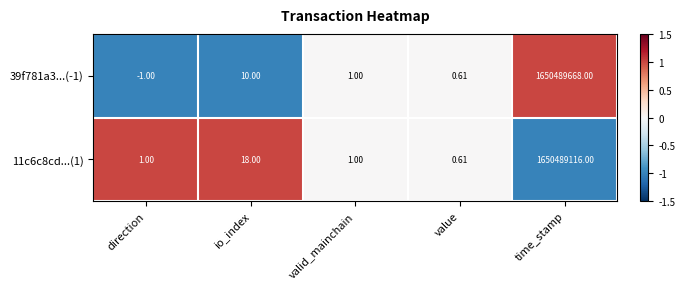

How many positive values does the 39f781a3...(-1) series have?

4